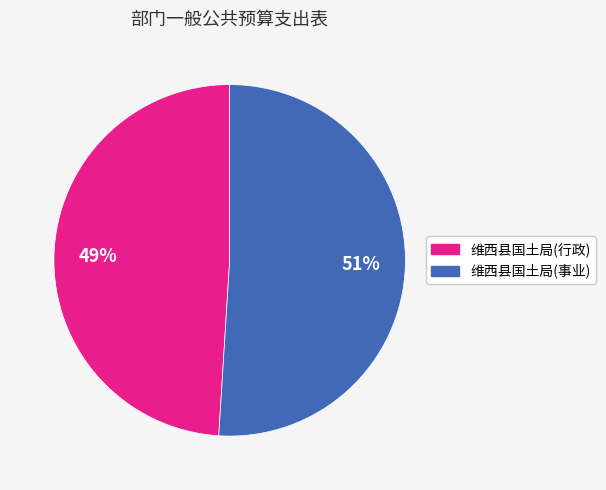

The 维西县国土局(事业) slice represents 37% of the pie. True or false?

False